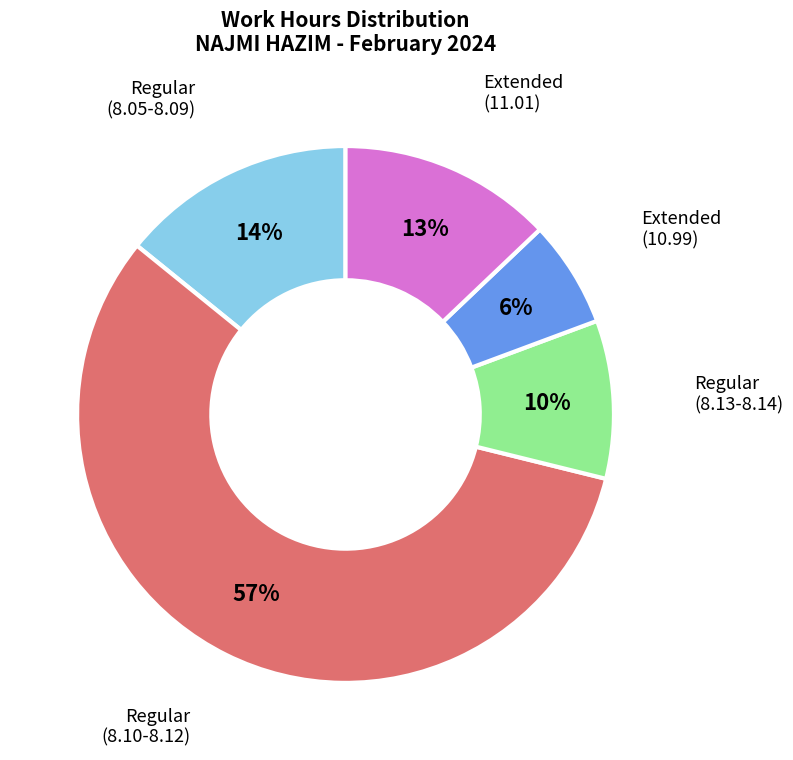

Is there a majority slice in this chart?

Yes